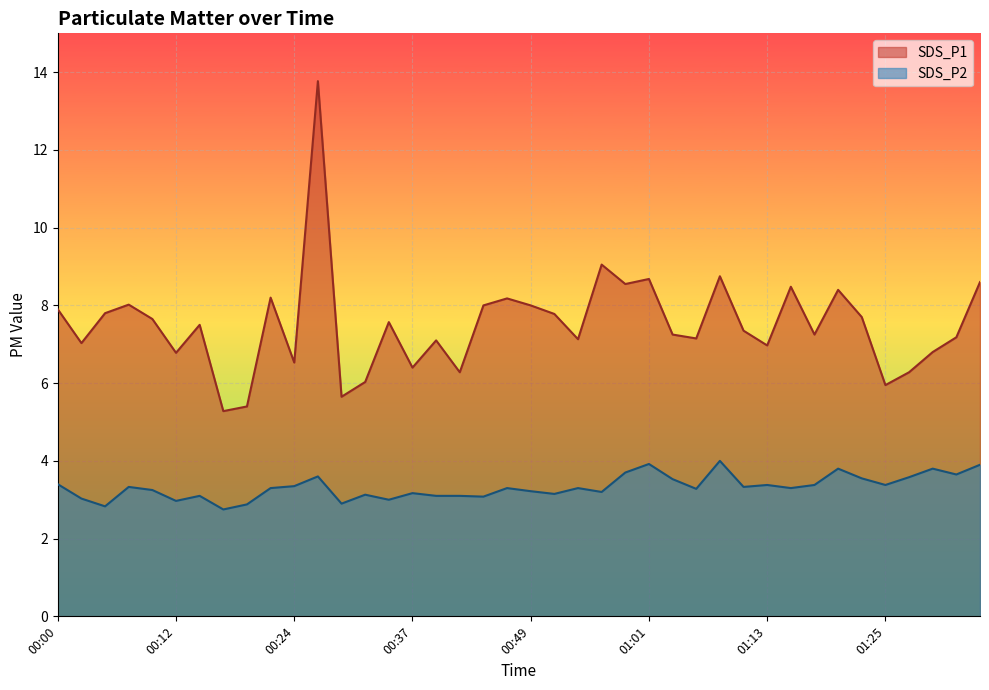

How many values in the SDS_P2 series are below 3?

5